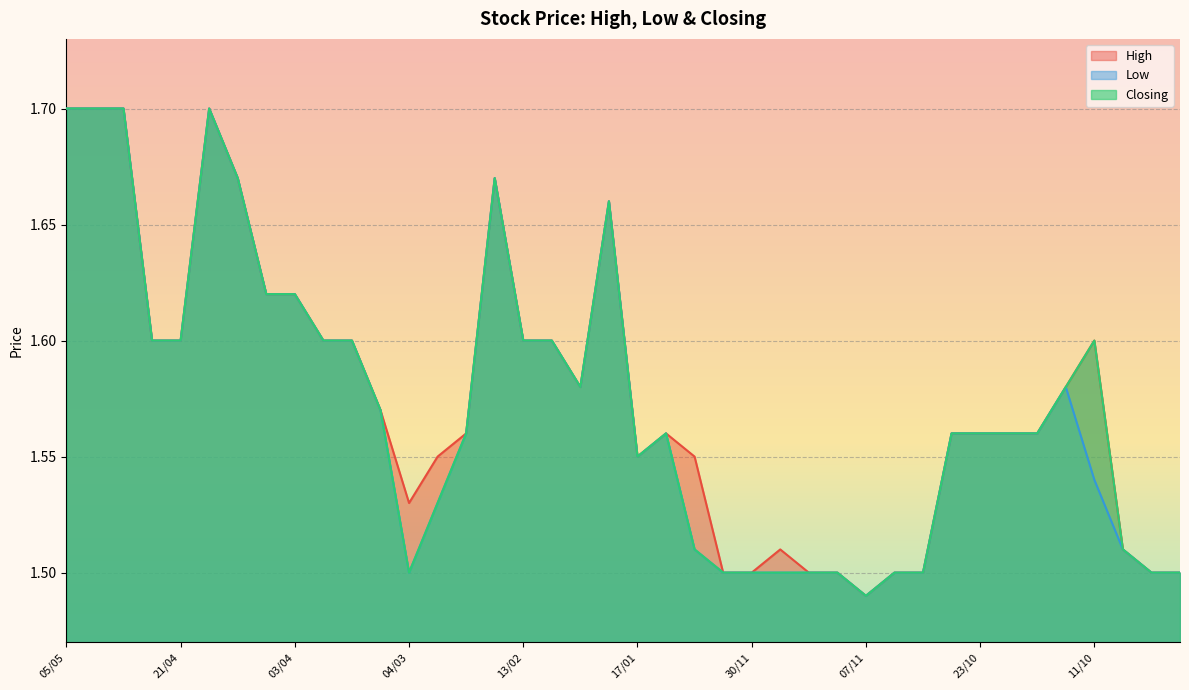

True or false: Low and Closing cross at least once.

False